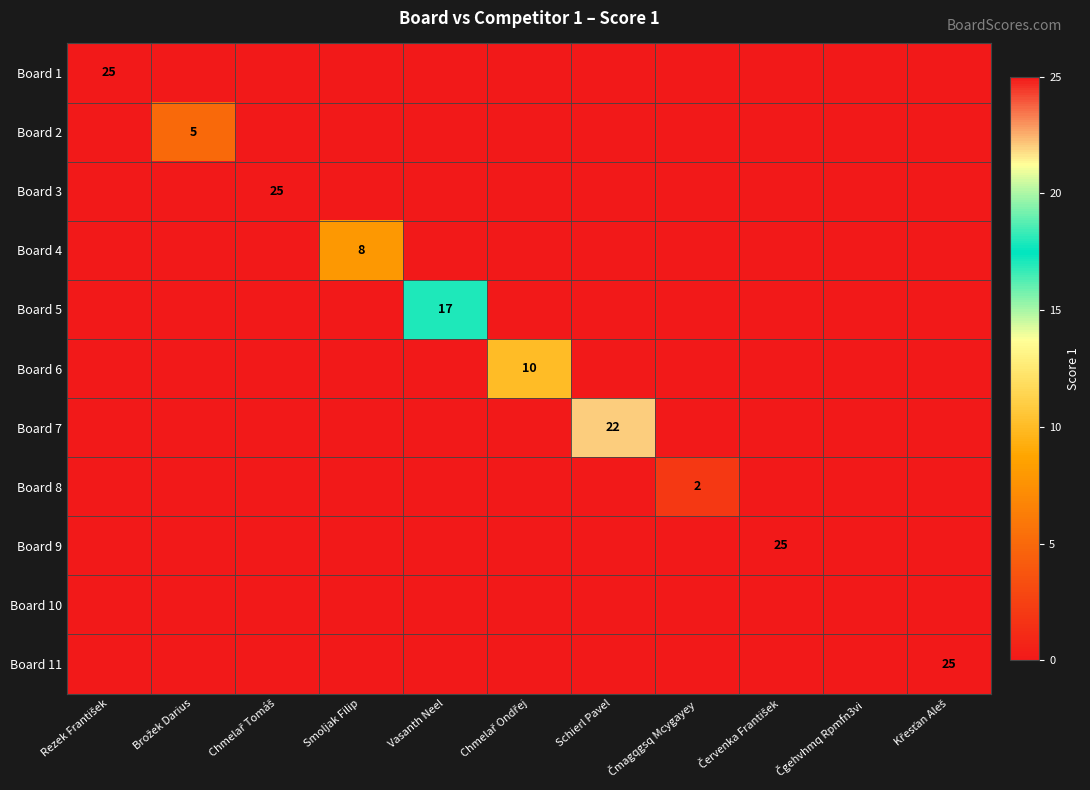

Which label corresponds to the largest value in the chart?

Rezek František